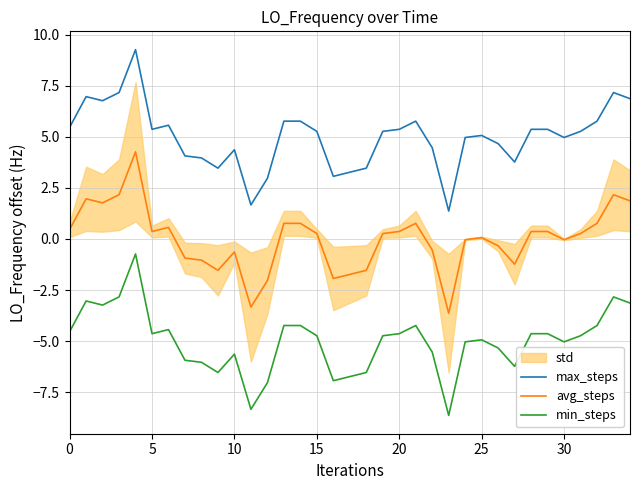

Reading left to right, transcribe all the data shown in this chart.

max_steps: 5.5	7.0	6.8	7.2	9.3	5.4	5.6	4.1	4.0	3.5	4.4	1.7	3.0	5.8	5.8	5.3	3.1	3.3	3.5	5.3	5.4	5.8	4.5	1.4	5.0	5.1	4.7	3.8	5.4	5.4	5.0	5.3	5.8	7.2	6.9
avg_steps: 0.5	2.0	1.8	2.2	4.3	0.4	0.6	-0.9	-1.0	-1.5	-0.6	-3.3	-2.0	0.8	0.8	0.3	-1.9	-1.7	-1.5	0.3	0.4	0.8	-0.5	-3.6	-0.0	0.1	-0.3	-1.2	0.4	0.4	-0.0	0.3	0.8	2.2	1.9
min_steps: -4.5	-3.0	-3.2	-2.8	-0.7	-4.6	-4.4	-5.9	-6.0	-6.5	-5.6	-8.3	-7.0	-4.2	-4.2	-4.7	-6.9	-6.7	-6.5	-4.7	-4.6	-4.2	-5.5	-8.6	-5.0	-4.9	-5.3	-6.2	-4.6	-4.6	-5.0	-4.7	-4.2	-2.8	-3.1